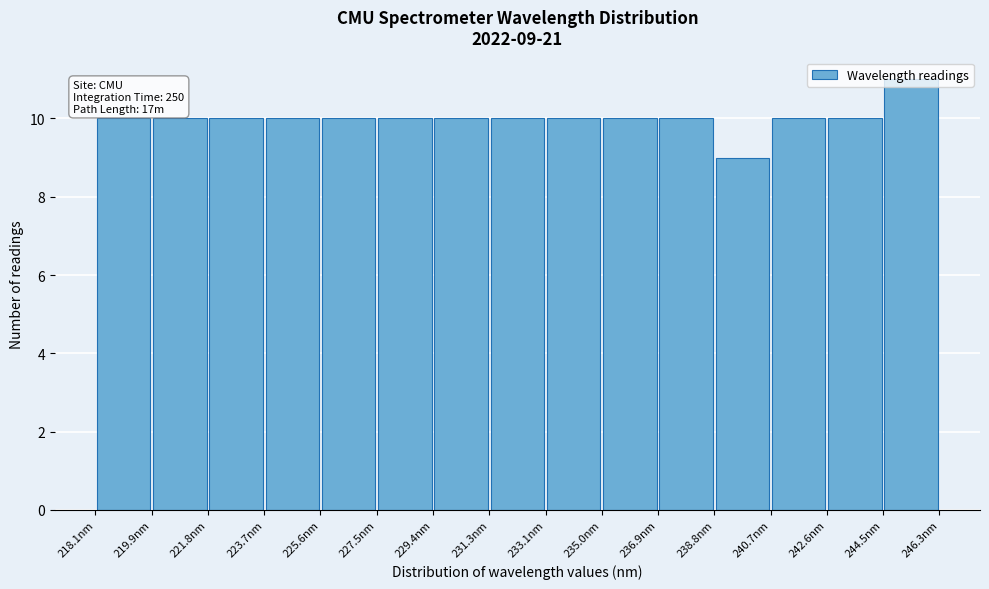

Over which range of the x-axis is the bar tallest?

244.4 to 246.4